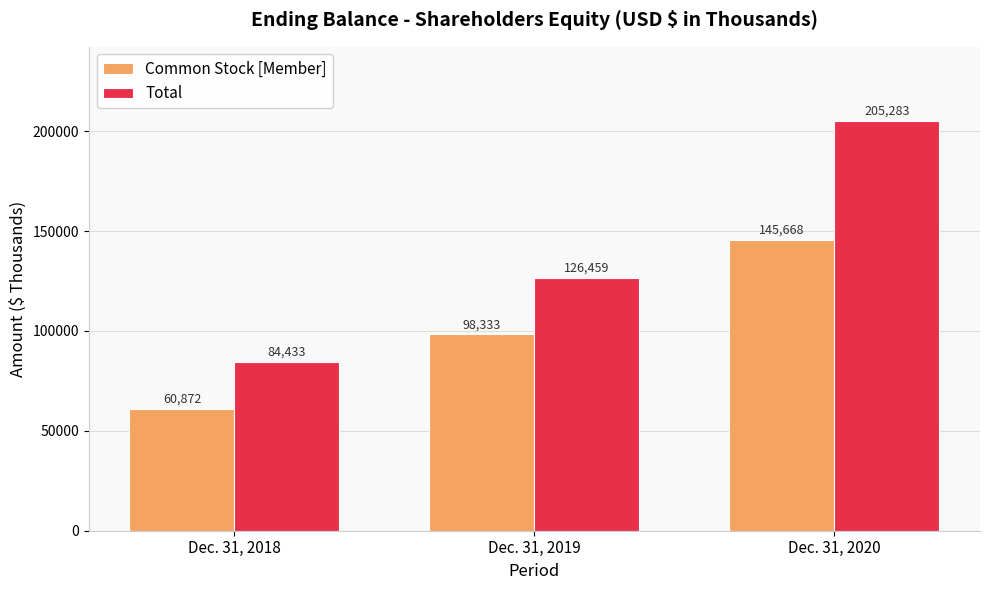

Reading right to left, extract all data points from this chart.

Common Stock [Member]: 145668	98333	60872
Total: 205283	126459	84433